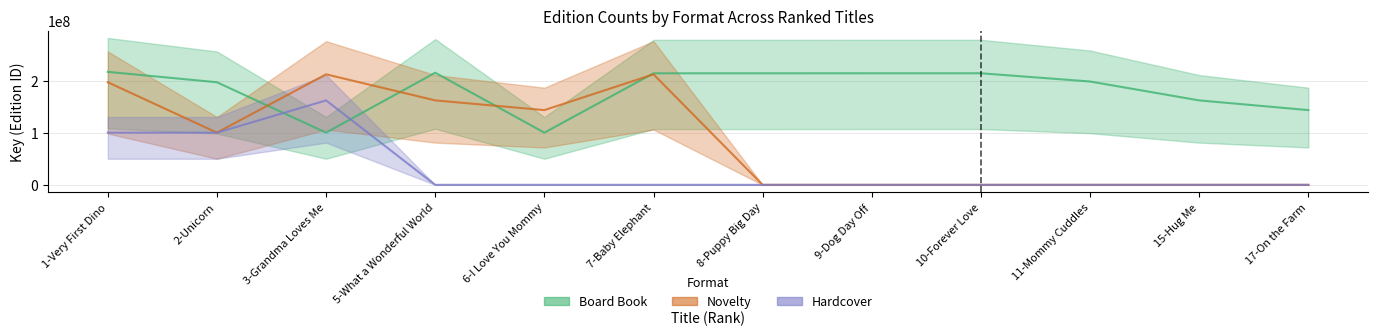

What is the difference between the Hardcover values at 8-Puppy Big Day and 1-Very First Dino?

100403786